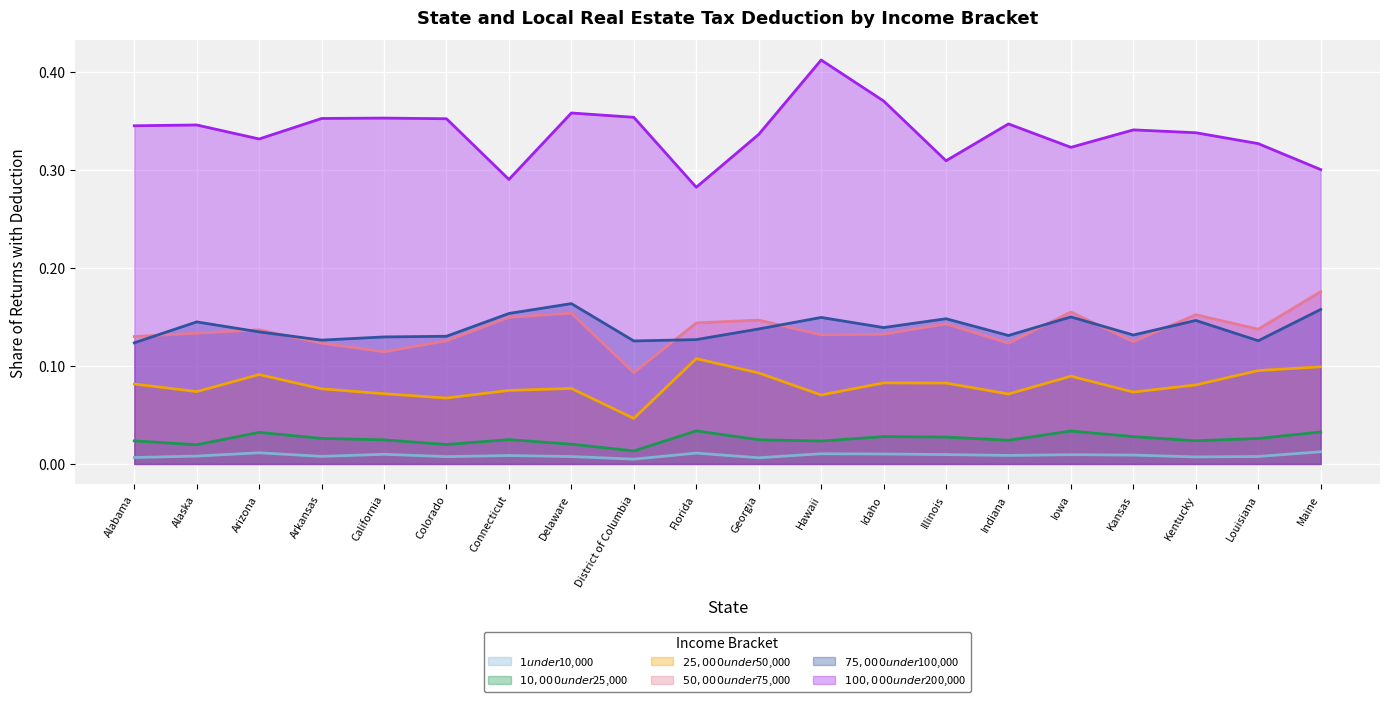

What are all the series names shown in the legend?

$1 under $10,000, $10,000 under $25,000, $25,000 under $50,000, $50,000 under $75,000, $75,000 under $100,000, $100,000 under $200,000